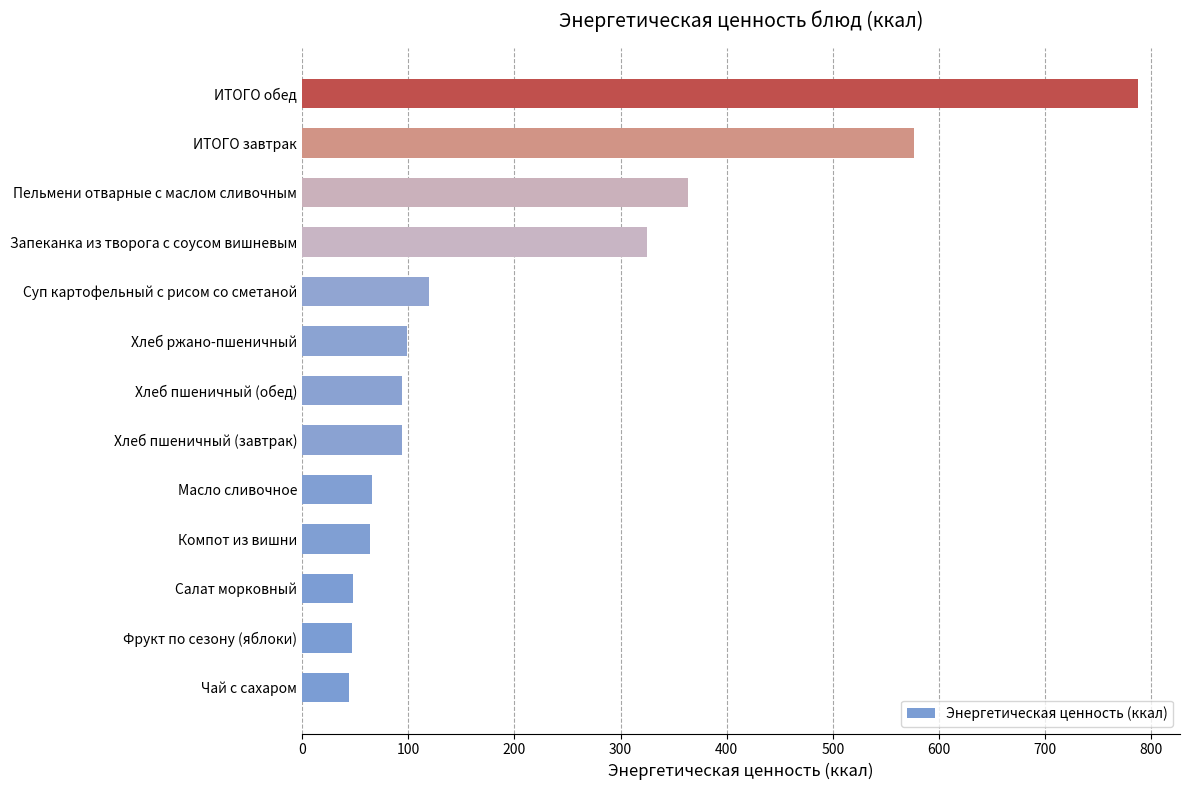

What is the smallest value displayed?

44.3